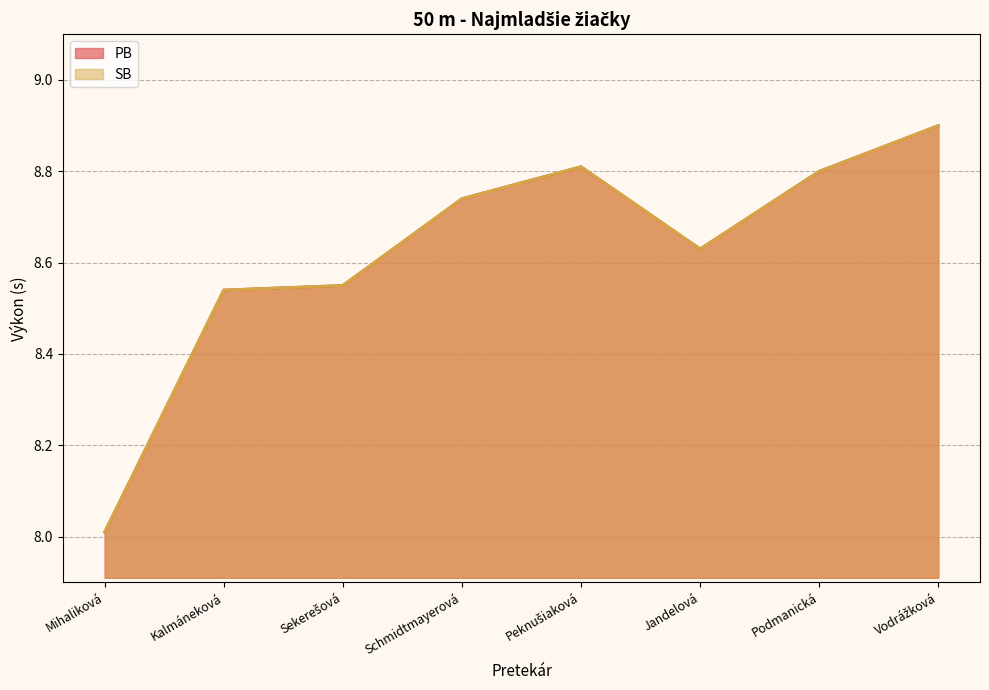

Where is the first local maximum for SB?

Peknušiaková